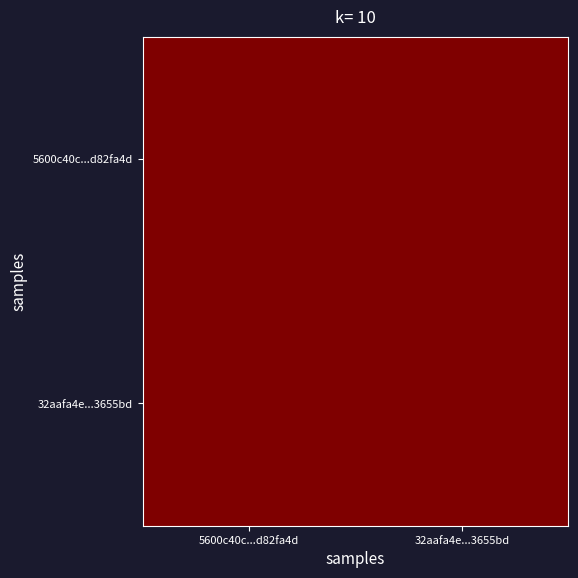

Reading left to right, list all the values displayed in this chart.

5600c40ccb7d7c56f40722b236b1f02dd82fa4d: -1	0
32aafa4ec0fbff3a1df6c321cb69b16483655bd: 1	1